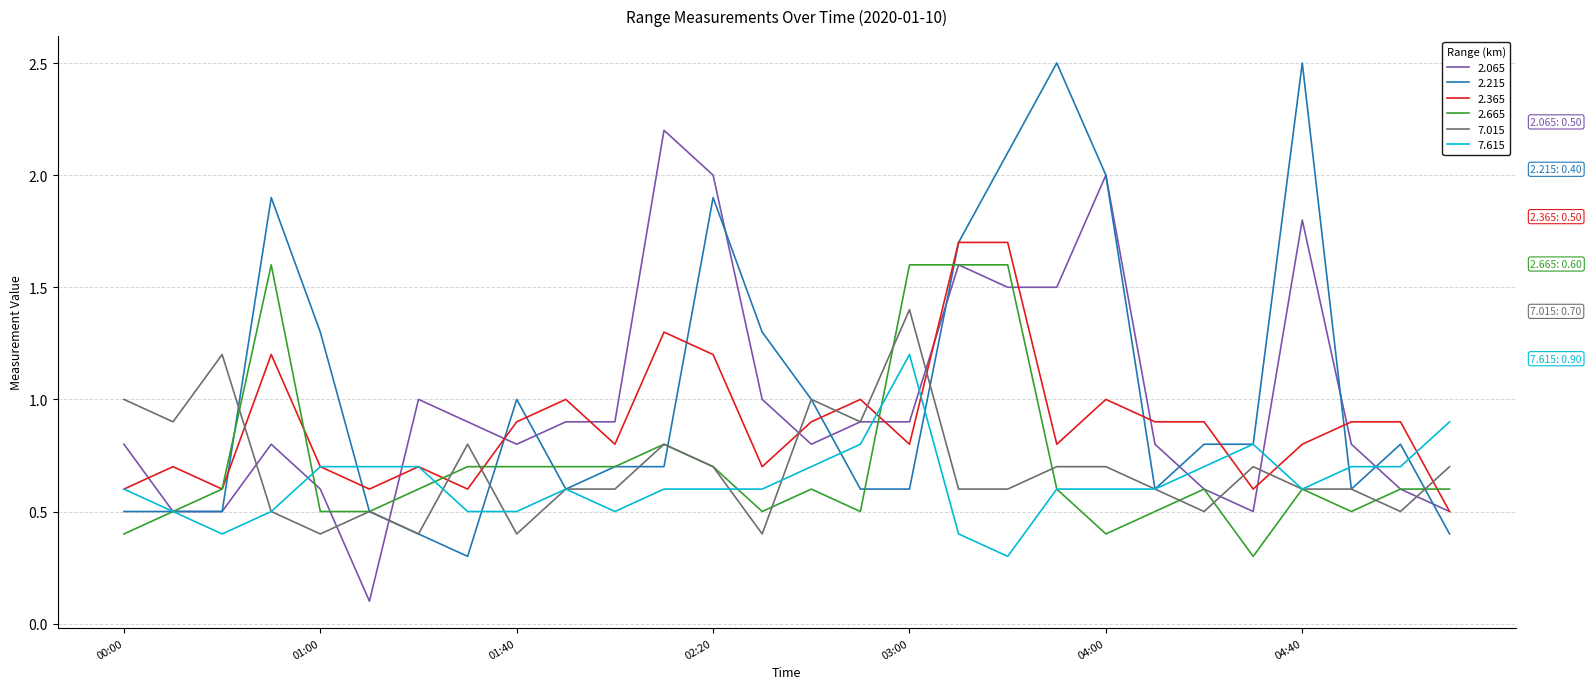

Reading left to right, extract all data points from this chart.

2.065: 0.8	0.5	0.5	0.8	0.6	0.1	1.0	0.9	0.8	0.9	0.9	2.2	2.0	1.0	0.8	0.9	0.9	1.6	1.5	1.5	2.0	0.8	0.6	0.5	1.8	0.8	0.6	0.5
2.215: 0.5	0.5	0.5	1.9	1.3	0.5	0.4	0.3	1.0	0.6	0.7	0.7	1.9	1.3	1.0	0.6	0.6	1.7	2.1	2.5	2.0	0.6	0.8	0.8	2.5	0.6	0.8	0.4
2.365: 0.6	0.7	0.6	1.2	0.7	0.6	0.7	0.6	0.9	1.0	0.8	1.3	1.2	0.7	0.9	1.0	0.8	1.7	1.7	0.8	1.0	0.9	0.9	0.6	0.8	0.9	0.9	0.5
2.665: 0.4	0.5	0.6	1.6	0.5	0.5	0.6	0.7	0.7	0.7	0.7	0.8	0.7	0.5	0.6	0.5	1.6	1.6	1.6	0.6	0.4	0.5	0.6	0.3	0.6	0.5	0.6	0.6
7.015: 1.0	0.9	1.2	0.5	0.4	0.5	0.4	0.8	0.4	0.6	0.6	0.8	0.7	0.4	1.0	0.9	1.4	0.6	0.6	0.7	0.7	0.6	0.5	0.7	0.6	0.6	0.5	0.7
7.615: 0.6	0.5	0.4	0.5	0.7	0.7	0.7	0.5	0.5	0.6	0.5	0.6	0.6	0.6	0.7	0.8	1.2	0.4	0.3	0.6	0.6	0.6	0.7	0.8	0.6	0.7	0.7	0.9